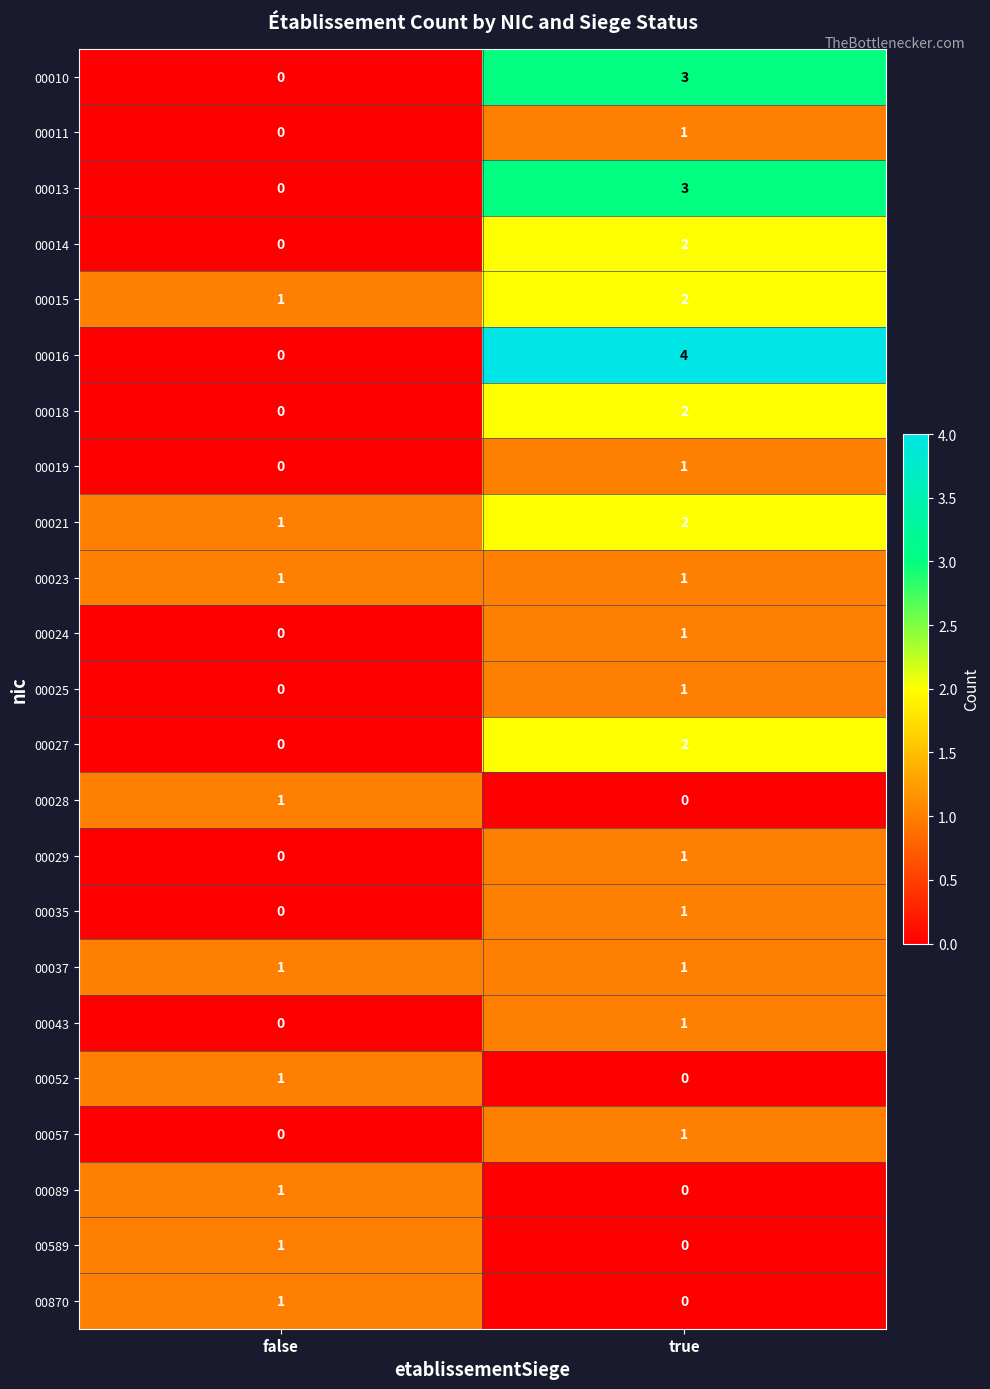

At which label does 00029 reach its minimum?

false